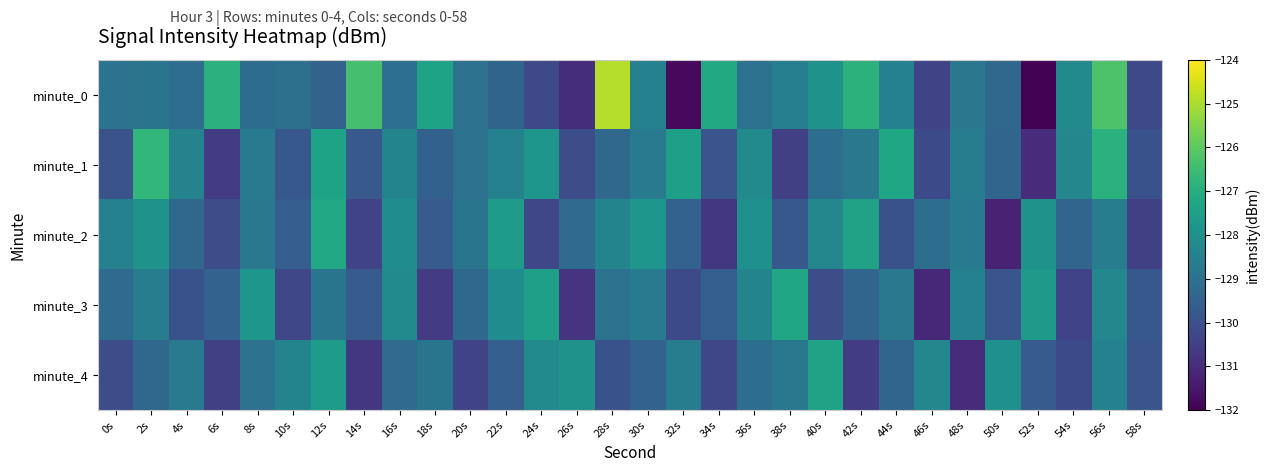

At which category is the sum across all series the highest?

56s